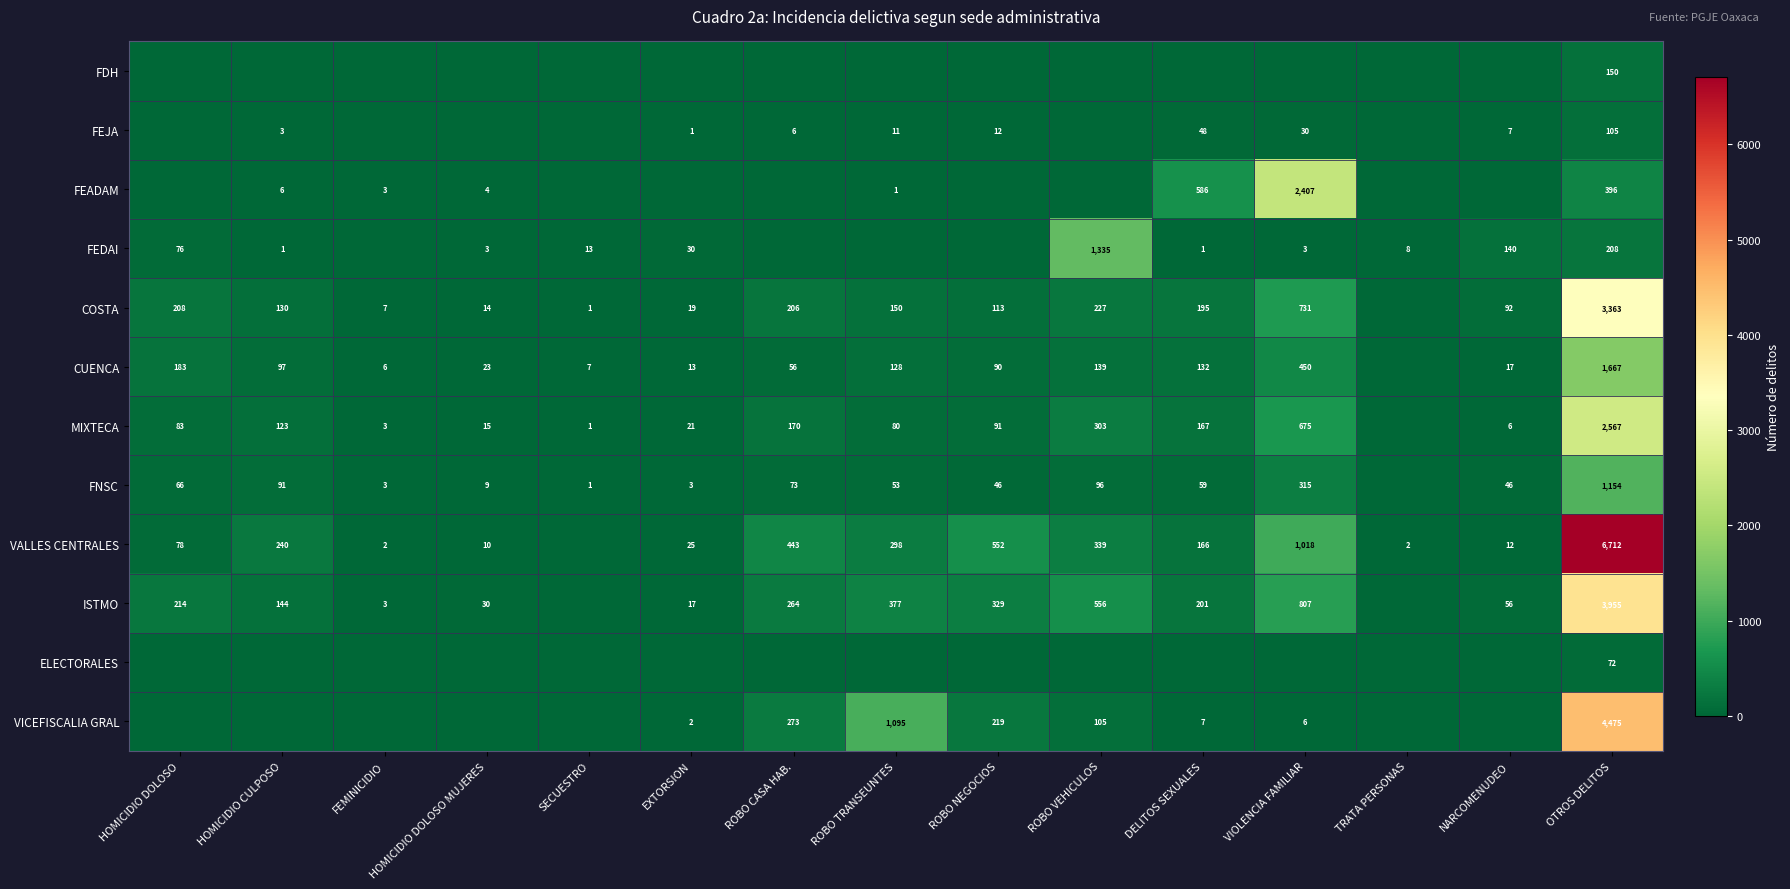

The COSTA series shows 7 at FEMINICIDIO. True or false?

True